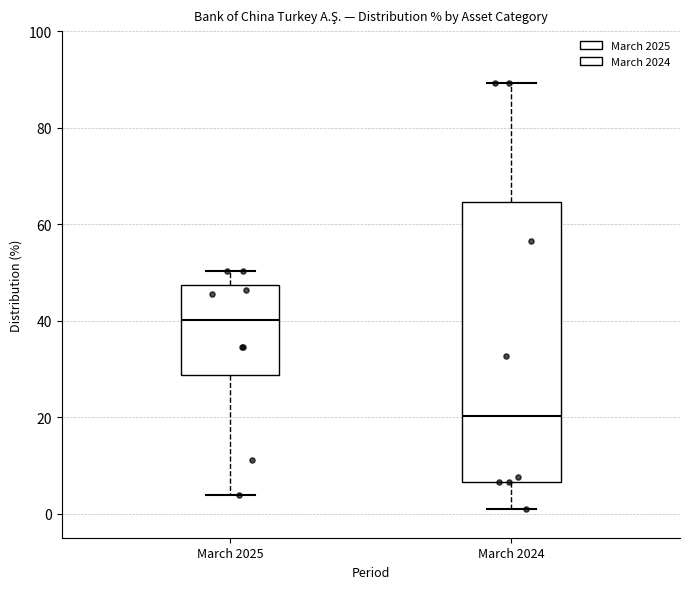

Which box is the tallest, from its lower edge to its upper edge?

March 2024